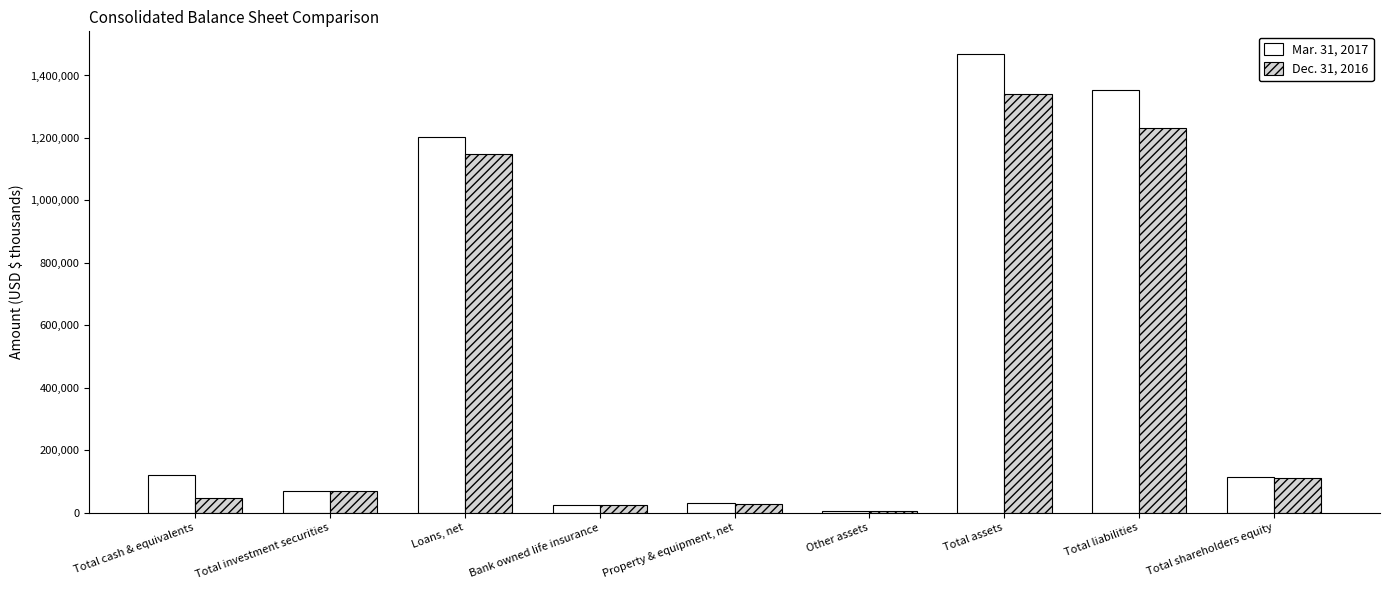

What is the difference between the Dec. 31, 2016 values at Property & equipment, net and Bank owned life insurance?

2891